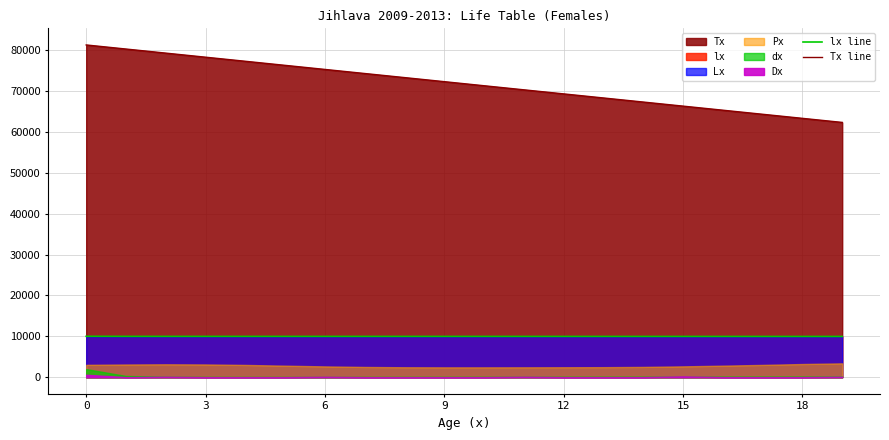

How many data points in Tx line are above 72277?

10